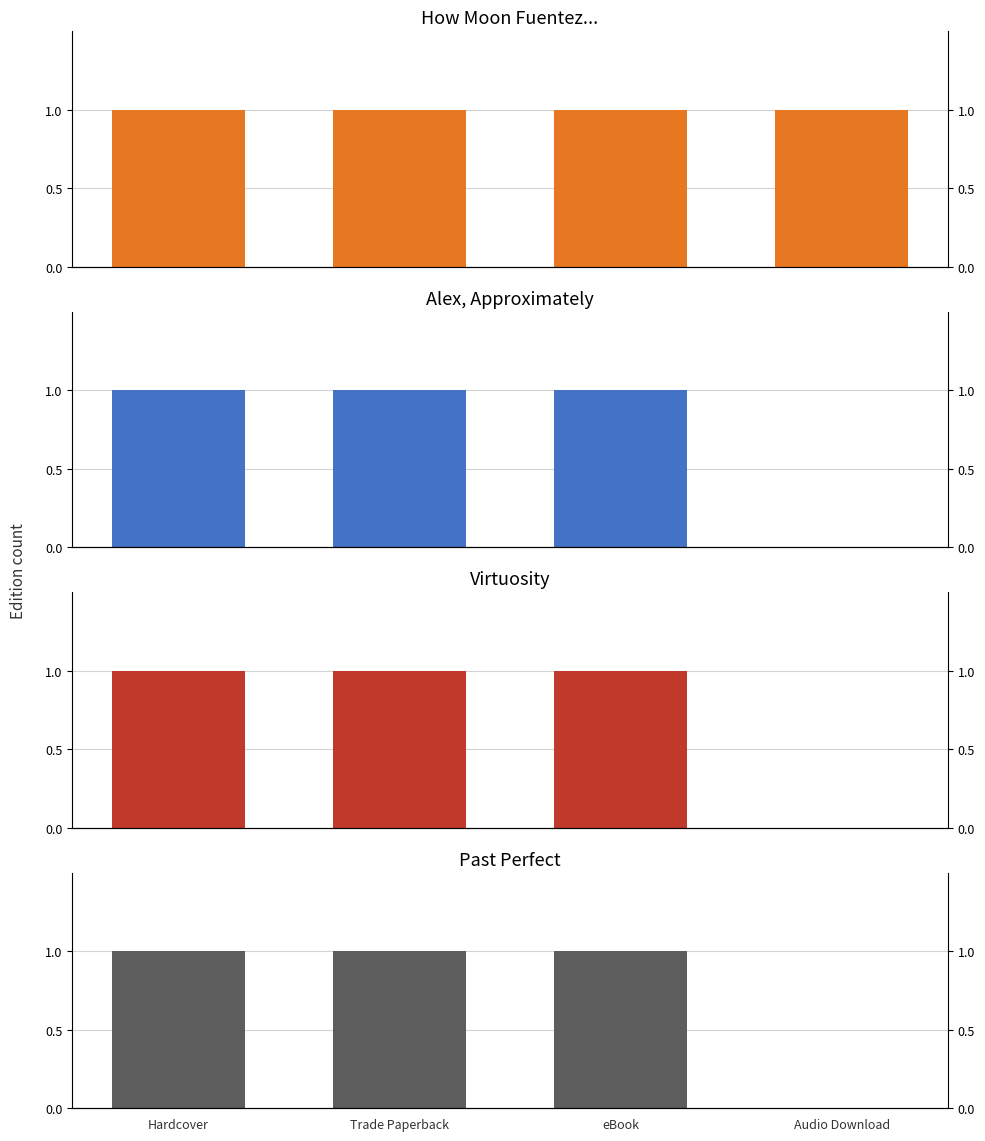

The Past Perfect series shows 1 at Trade Paperback. True or false?

False